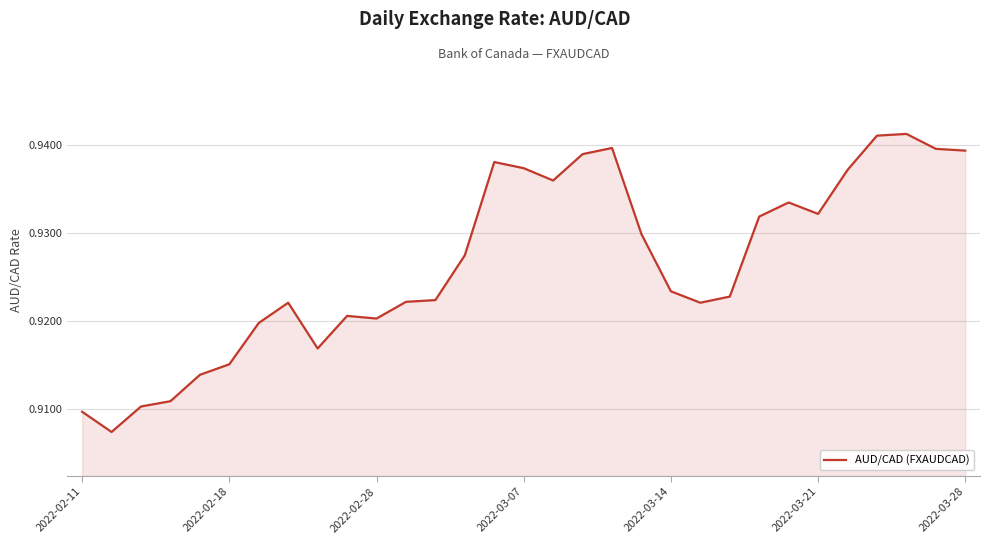

The chart shows a value of 0.6 at 2022-03-07. True or false?

False